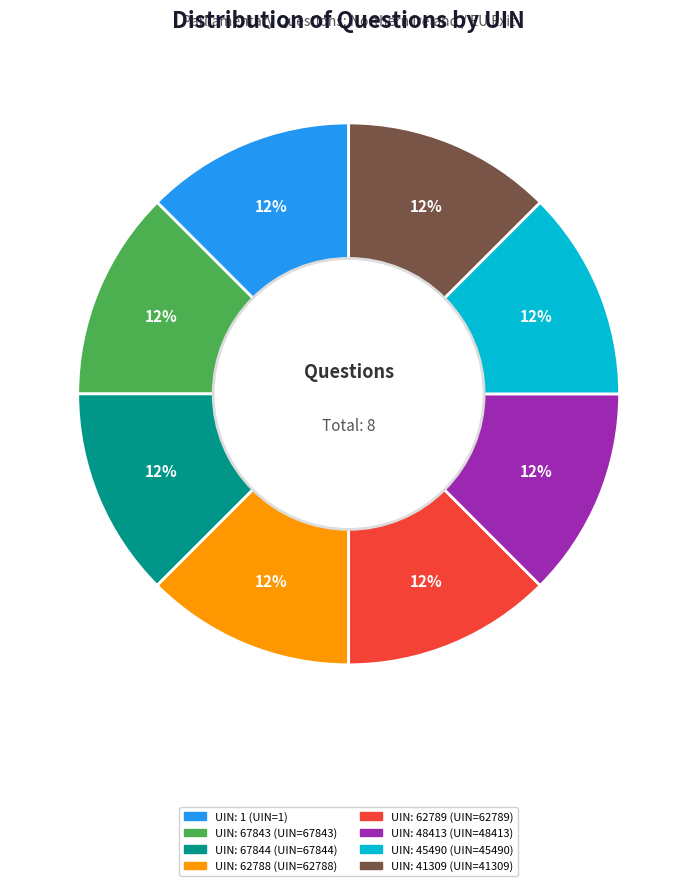

True or false: UIN: 67843 accounts for 25% of the total.

False